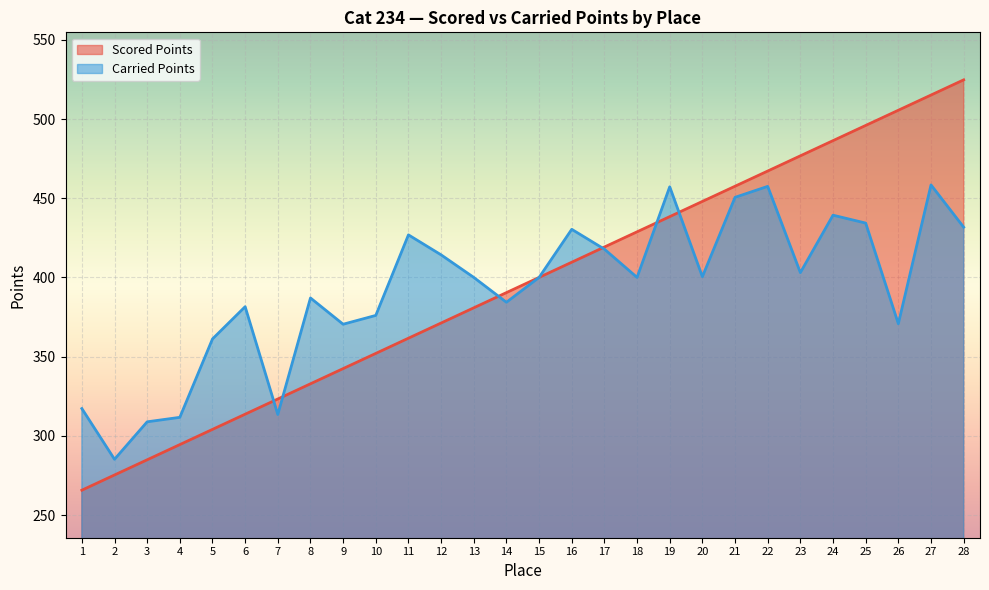

Reading right to left, extract all data points from this chart.

Scored Points: 524.7	515.1	505.5	495.9	486.3	476.8	467.1	457.6	448.0	438.4	428.8	419.2	409.6	400.0	390.4	380.8	371.2	361.6	352.0	342.4	332.9	323.2	313.7	304.1	294.5	284.9	275.3	265.7
Carried Points: 431.7	458.4	370.8	434.3	439.3	403.0	457.5	450.6	400.4	457.2	400.0	417.8	430.4	400.0	384.3	400.0	414.2	426.9	376.0	370.4	387.0	313.5	381.5	361.2	311.7	308.9	285.2	317.2